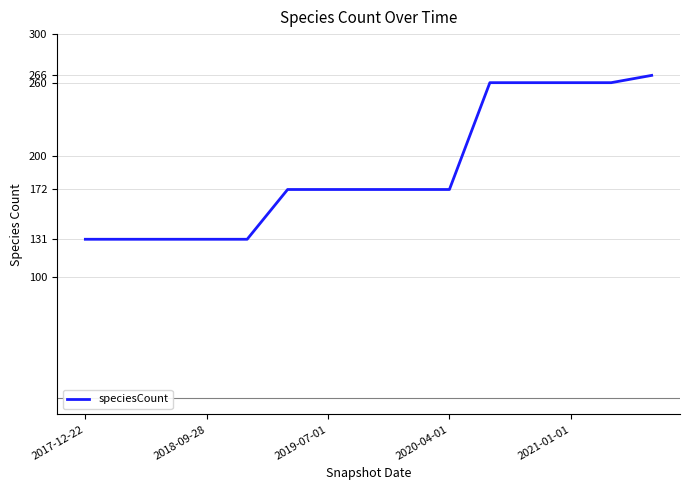

What is the smallest value displayed?

131